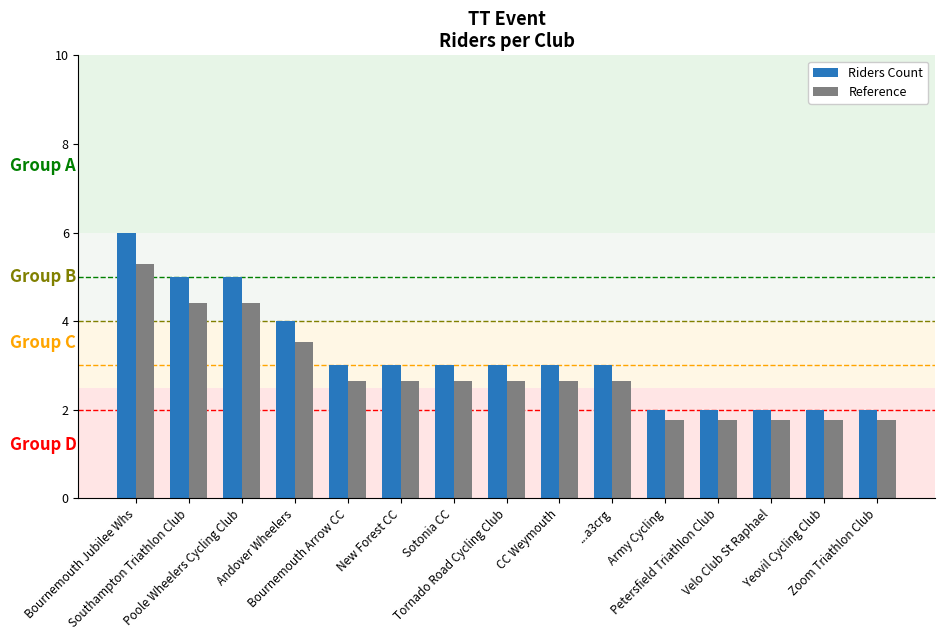

What position from the left is Bournemouth Jubilee Whs?

1